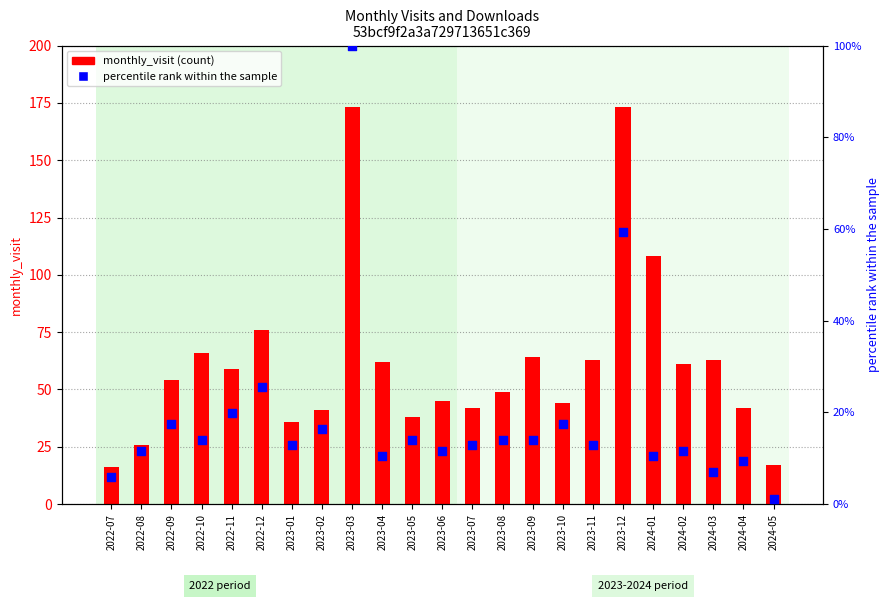

What is the total value across all series at 2023-07?

54.8